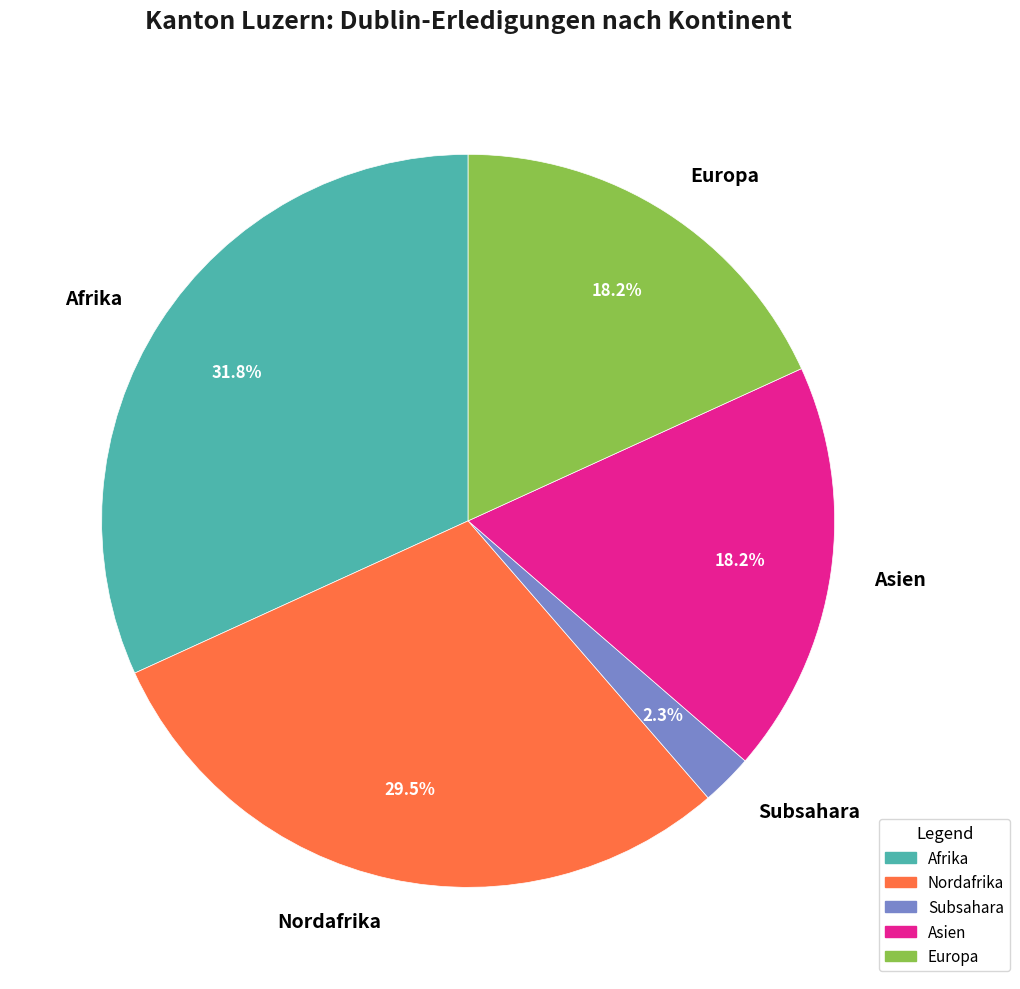

Is there a majority slice in this chart?

No